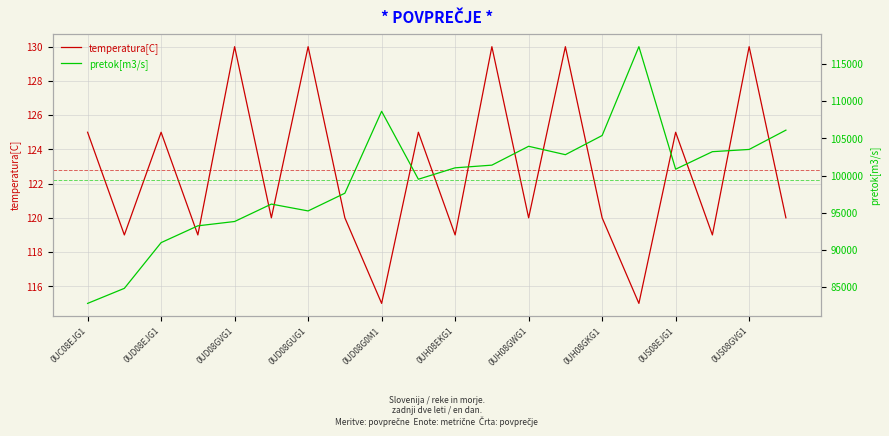

True or false: pretok[m3/s] and temperatura[C] intersect in this chart.

False